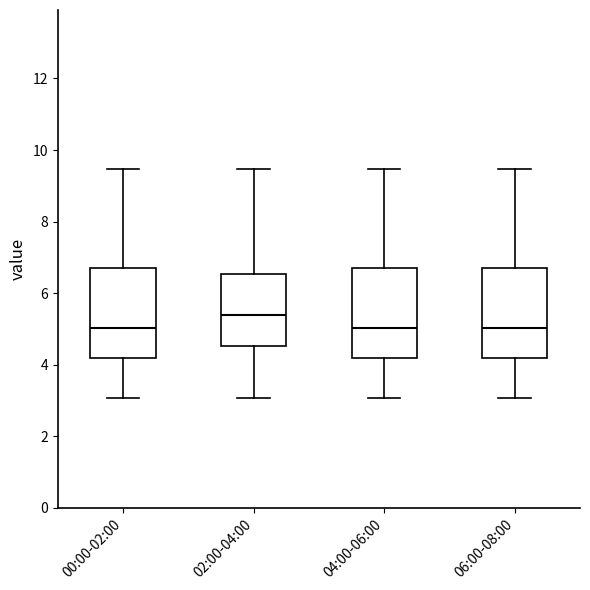

Reading left to right, read every box against the y-axis: the position of its median line, the range the box covers, and the ends of its whiskers. The values are not printed on the chart, so give them approximately, as read against the axis.

00:00-02:00: median 5.0, box 4.2 to 6.8, whiskers 3.0 to 9.4
02:00-04:00: median 5.4, box 4.6 to 6.6, whiskers 3.0 to 9.4
04:00-06:00: median 5.0, box 4.2 to 6.8, whiskers 3.0 to 9.4
06:00-08:00: median 5.0, box 4.2 to 6.8, whiskers 3.0 to 9.4